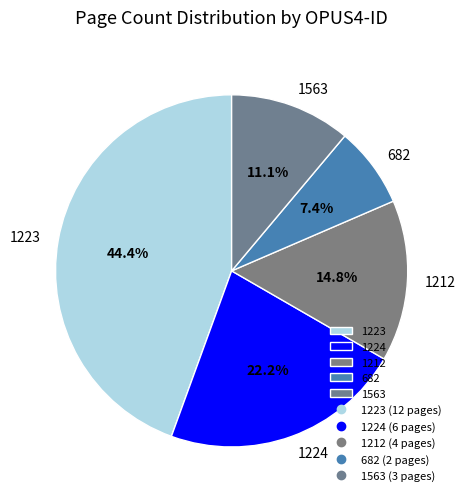

Does 1212 account for over 50% of the chart?

No